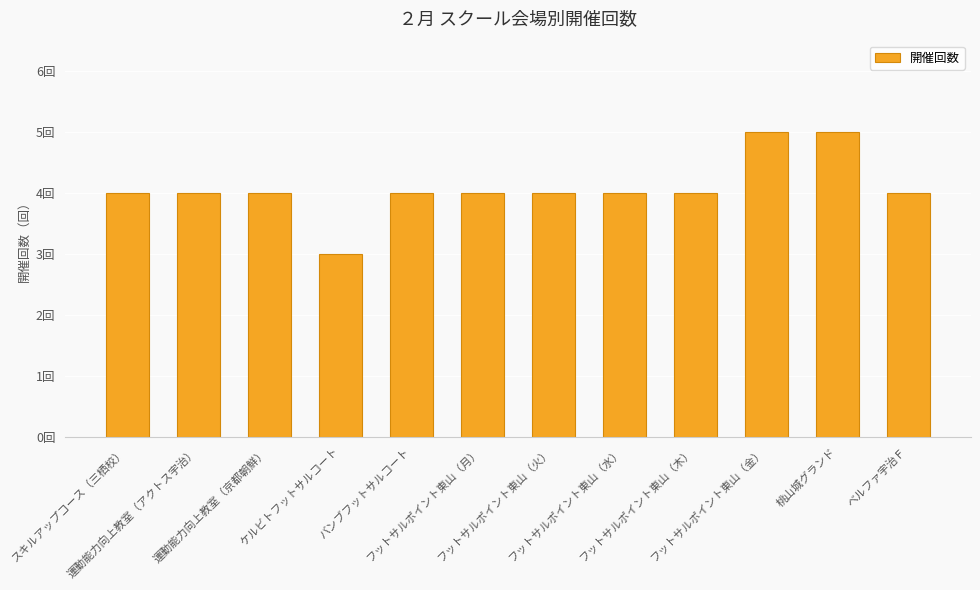

Are the bars horizontal?

No